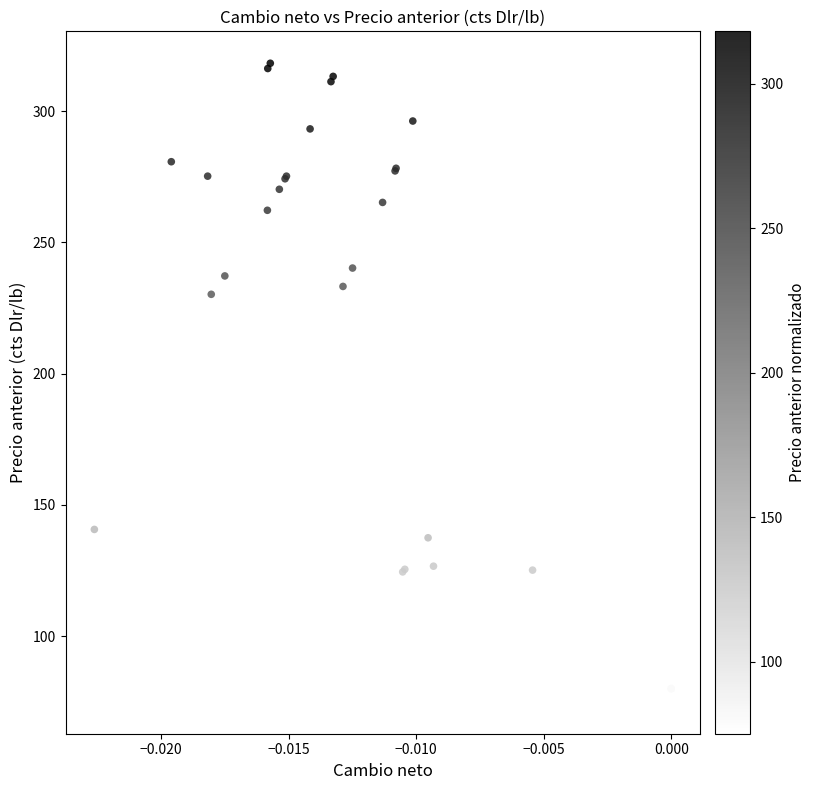

What Y value in the scatter plot is closest to 196?

230.2